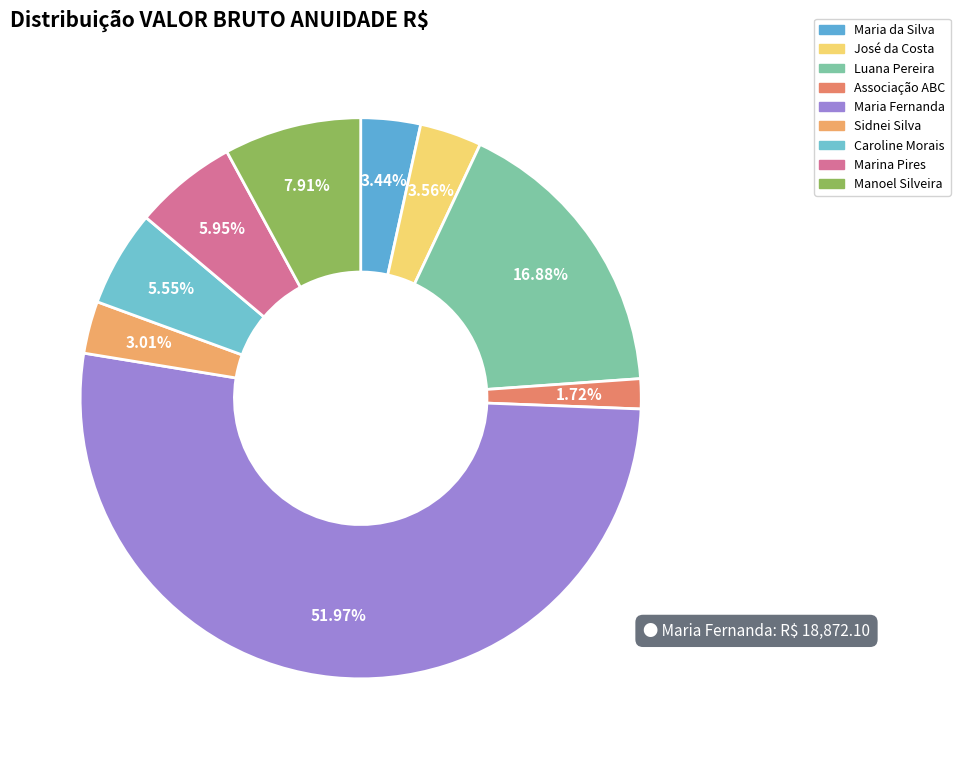

The Marina Pires slice represents 6% of the pie. True or false?

True